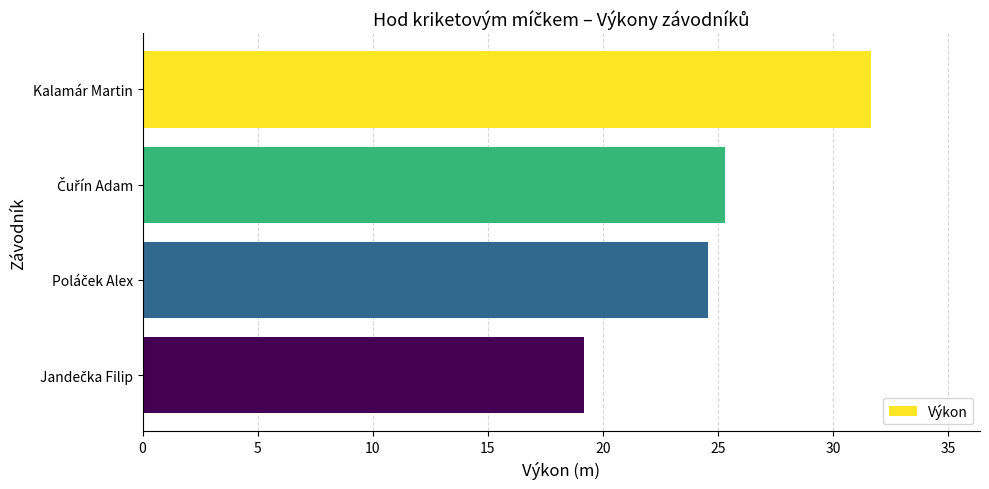

What is the label of the 1st bar from the top?

Kalamár Martin